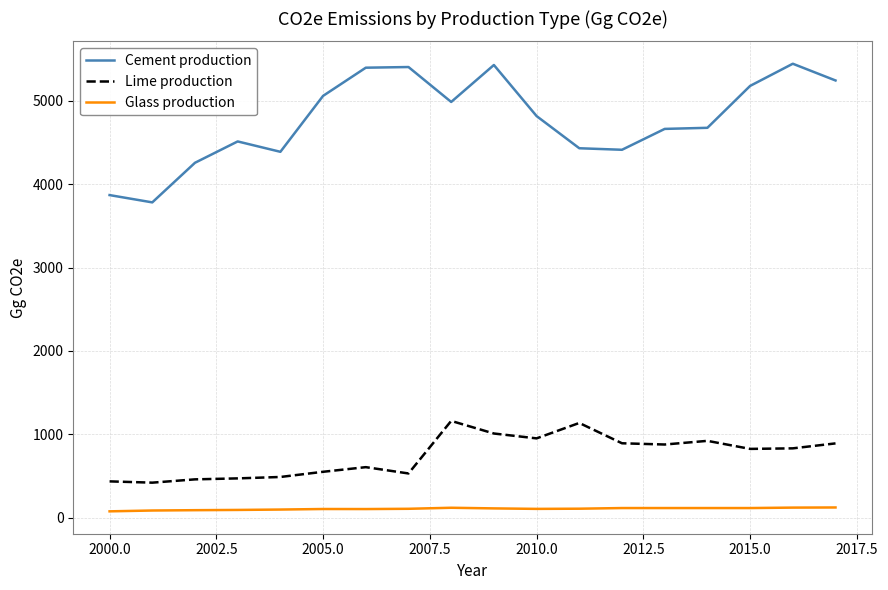

What is the difference between the maximum and minimum values in the Lime production series?

741.2